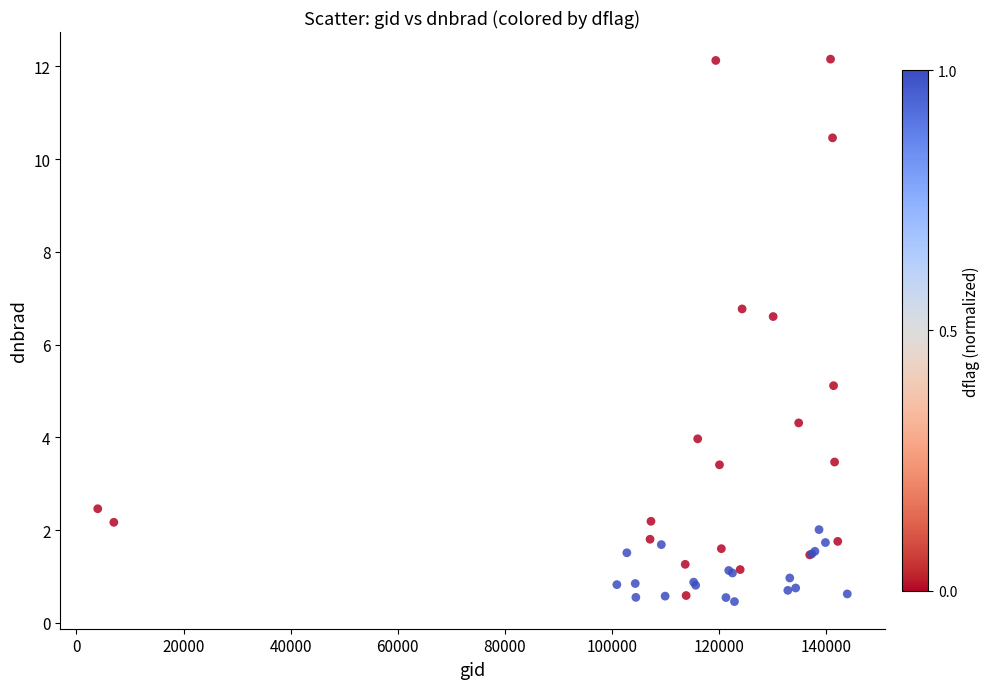

What Y value in the scatter plot is closest to 6?

6.6